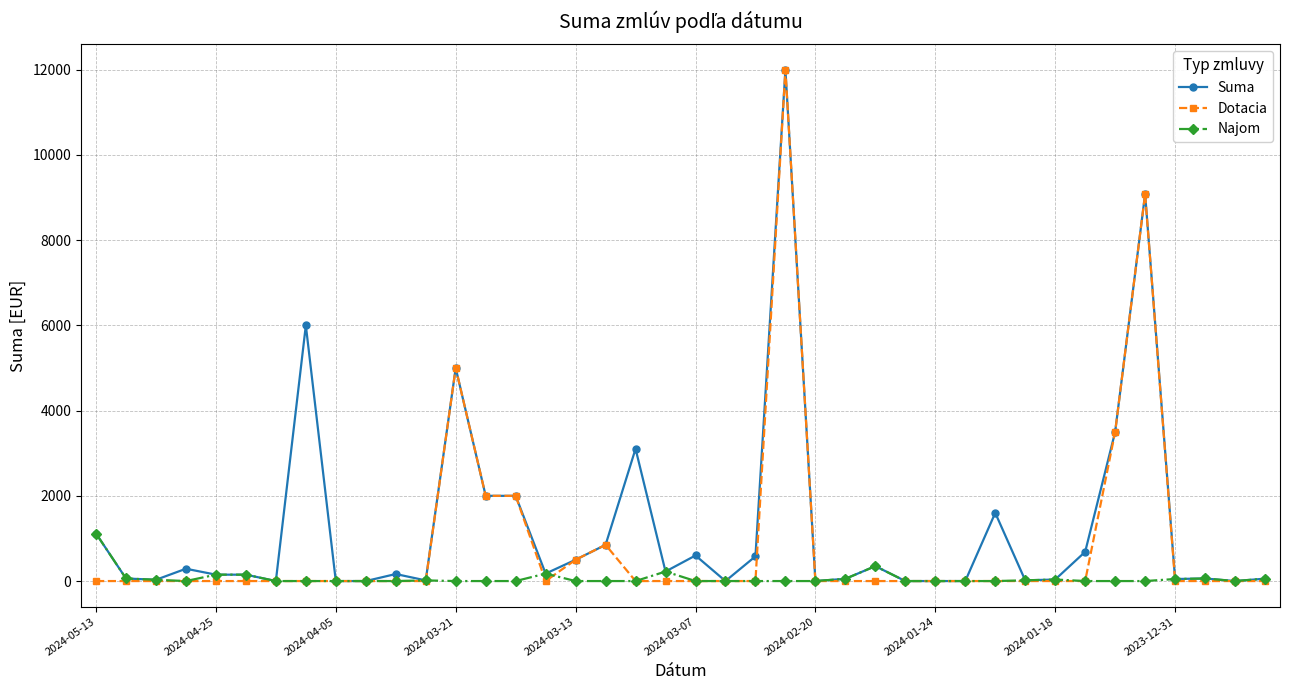

What is the average value of the Dotacia series?

873.3